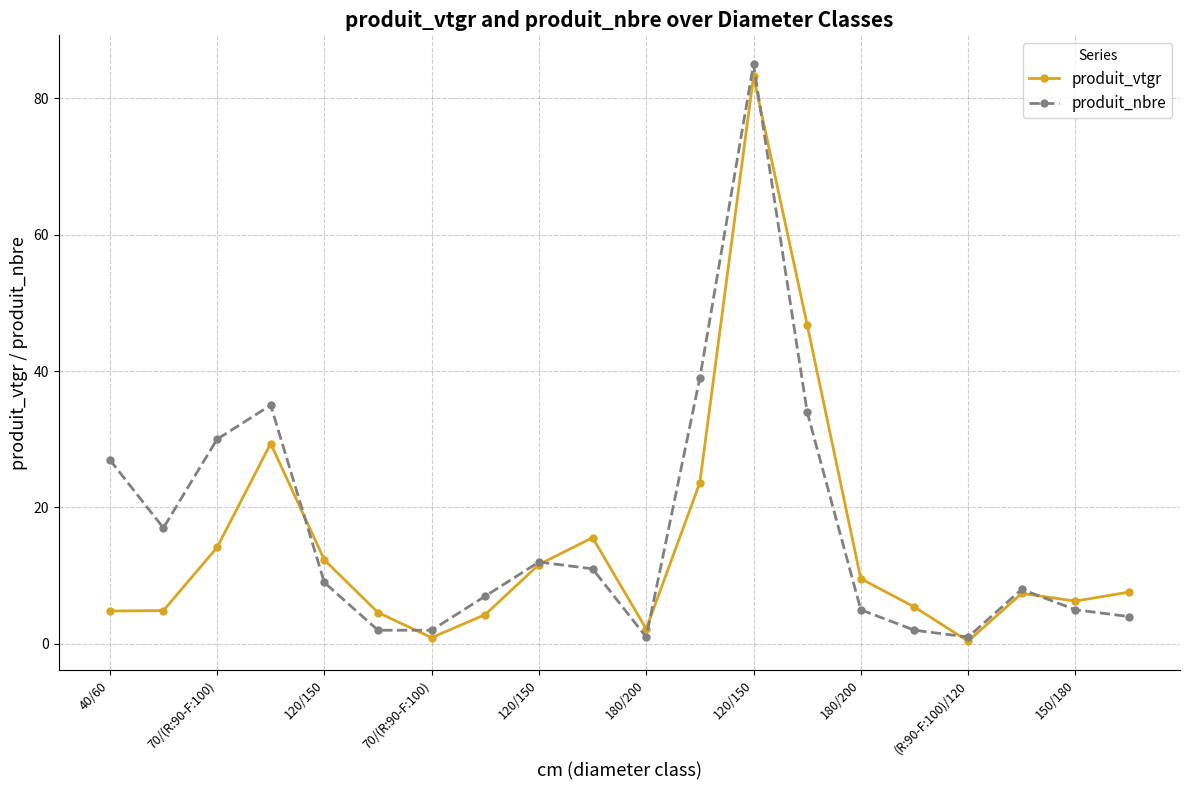

What is the maximum value shown in the chart?

85.0